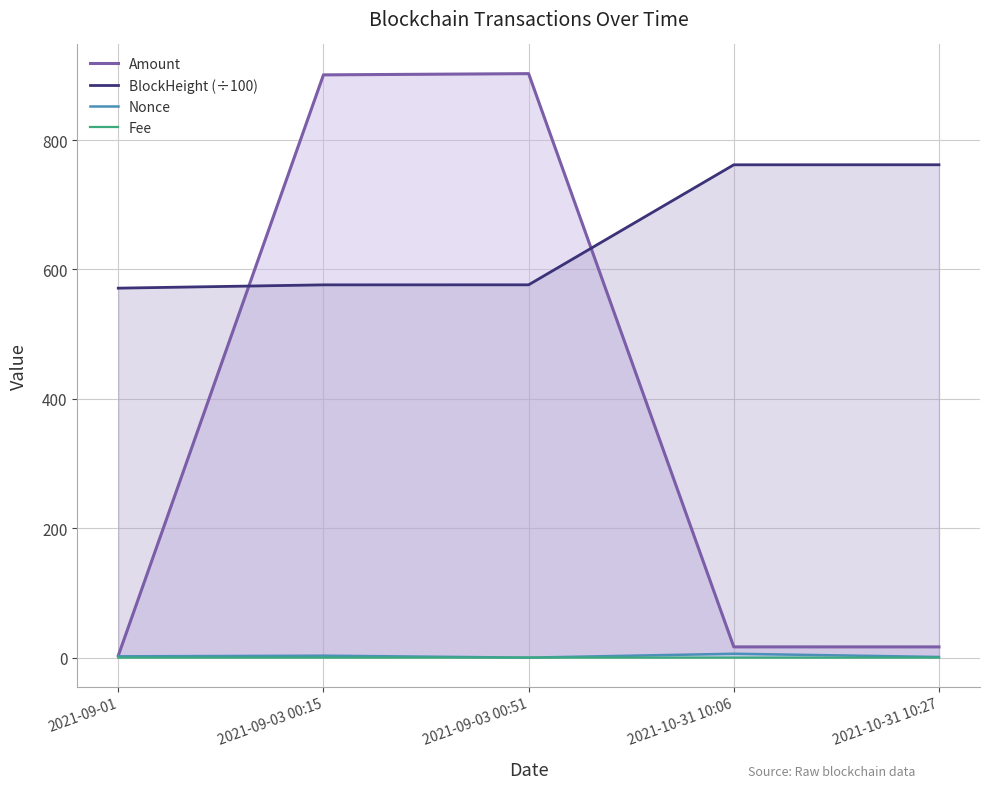

What is the total value across all series at 2021-09-03 00:15?

1479.8